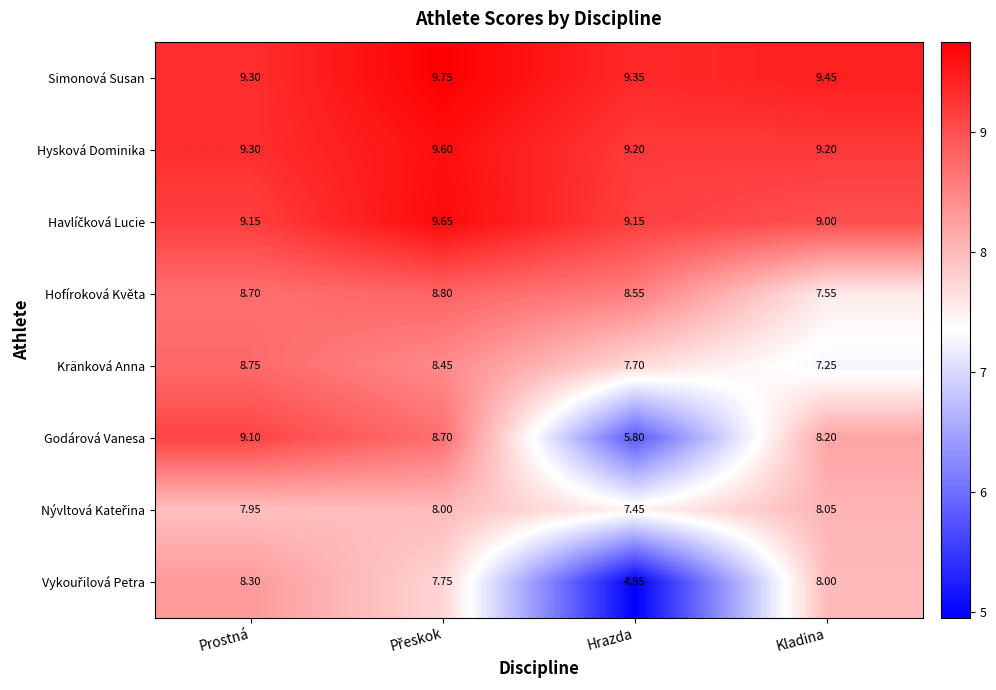

Where is Kränková Anna nearest to the value 8?

Hrazda